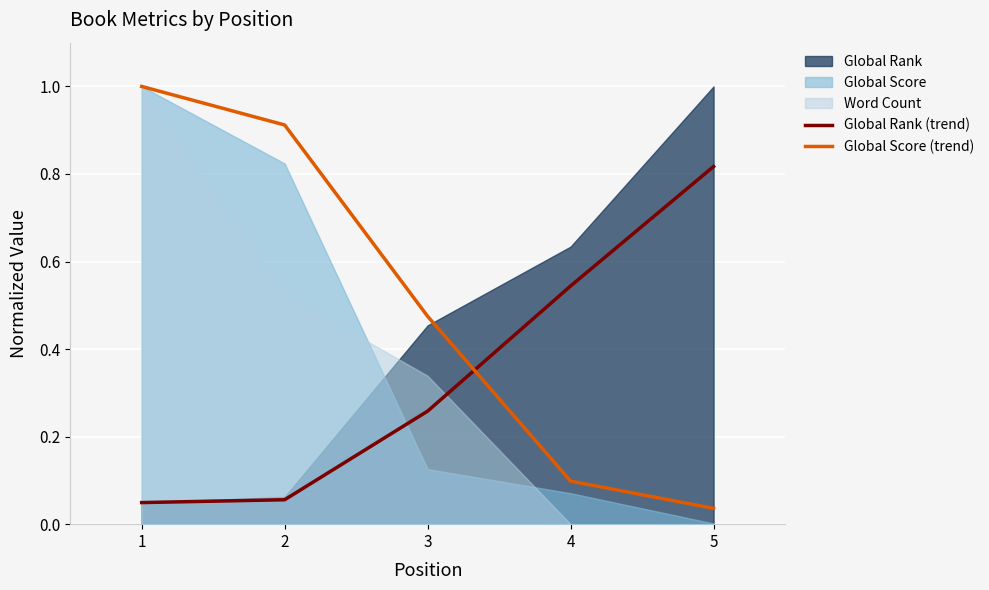

Rank the categories by Global Score (trend) value from highest to lowest.

1, 2, 3, 4, 5